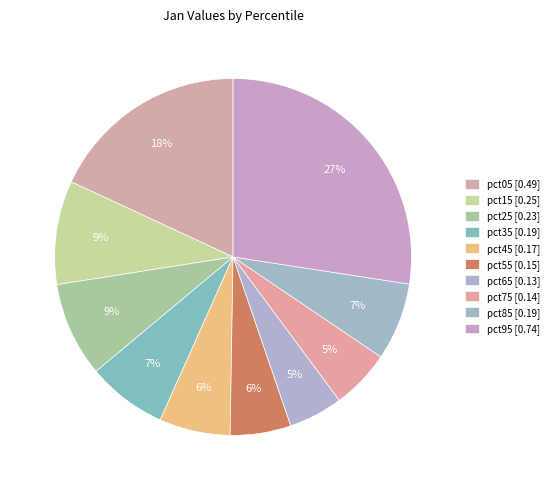

How many segments does this pie chart have?

10